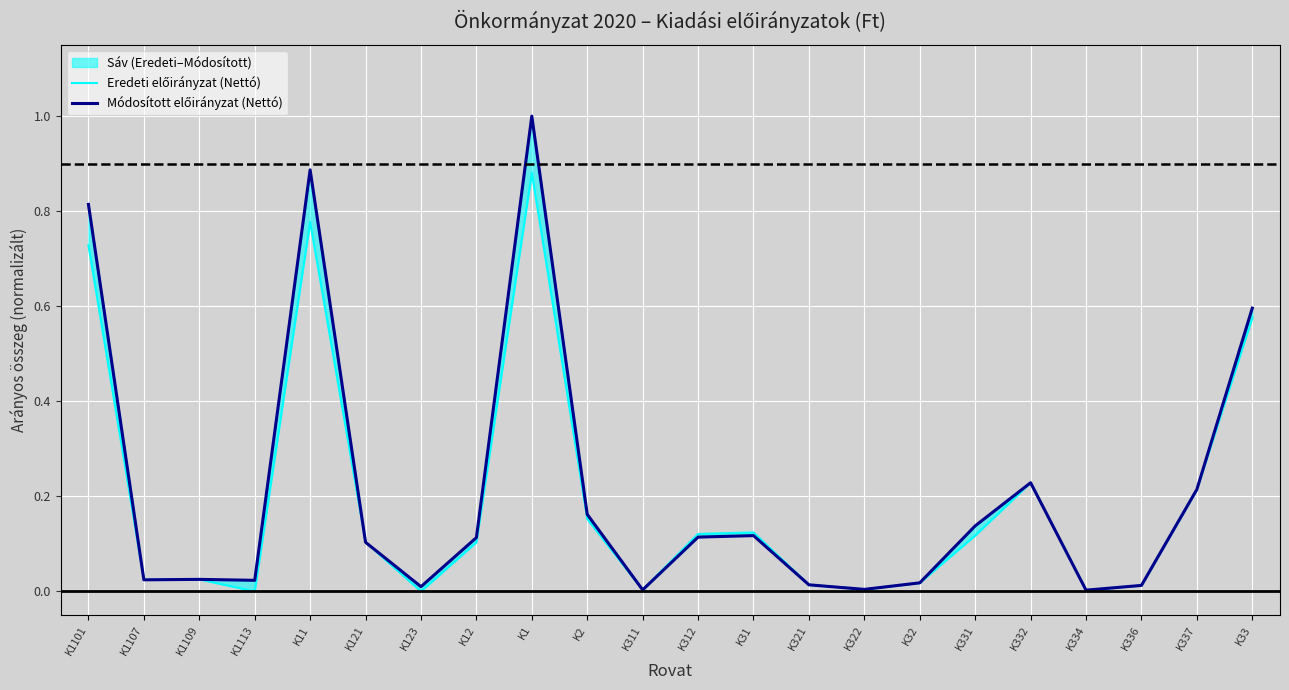

True or false: Módosított előirányzat (Nettó) has a value of 0.0 at K1109.

False